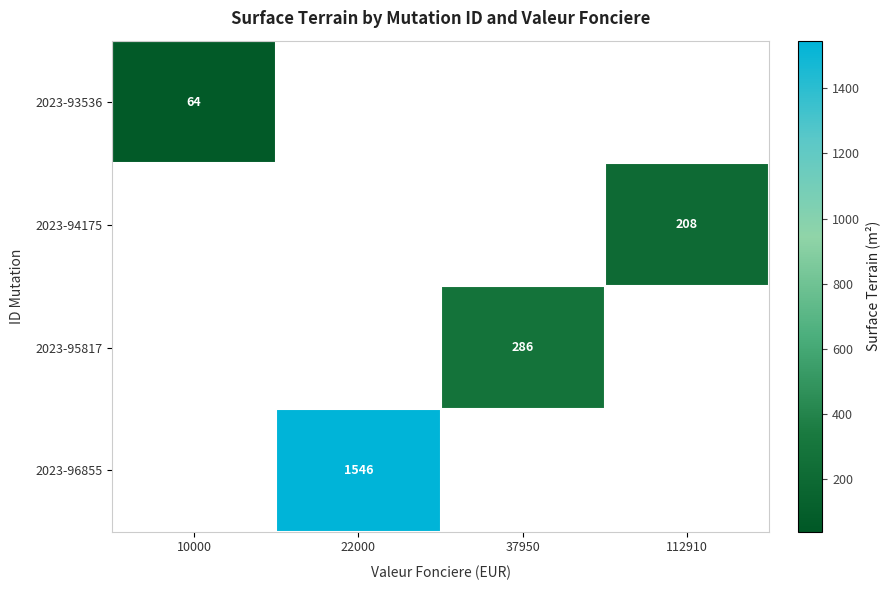

Which category has the highest value across all series?

22000